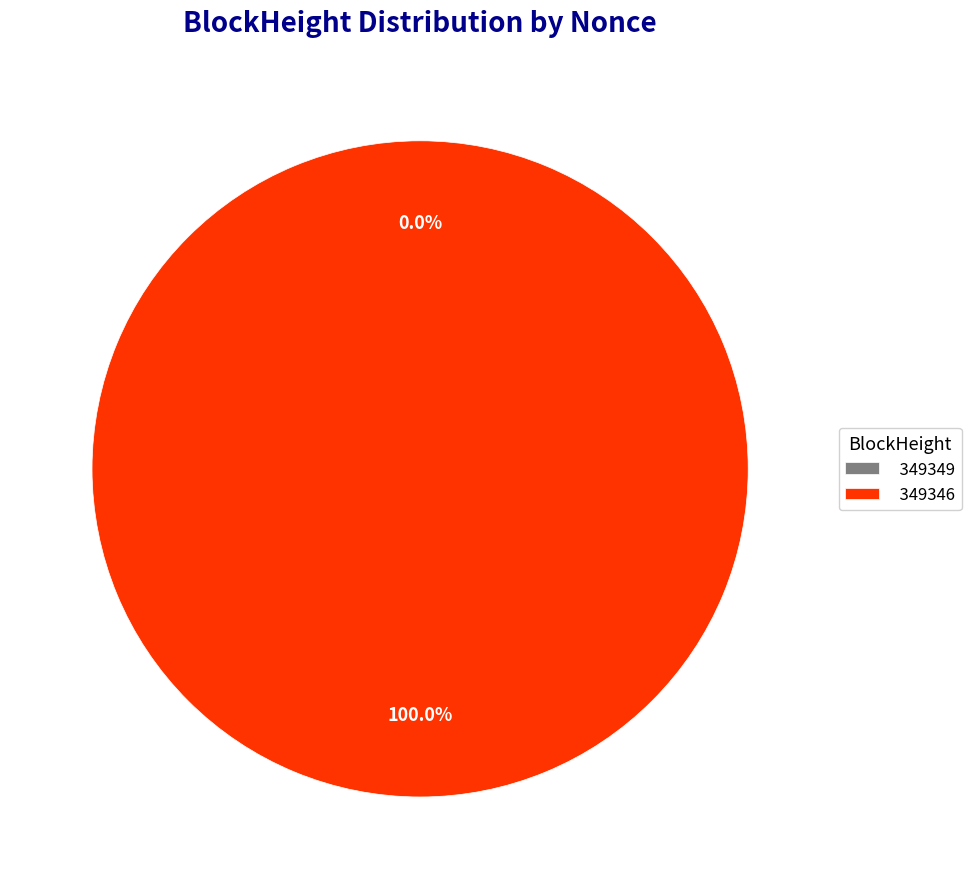

Combined, what portion of the pie is 349346 and 349349?

100.0%